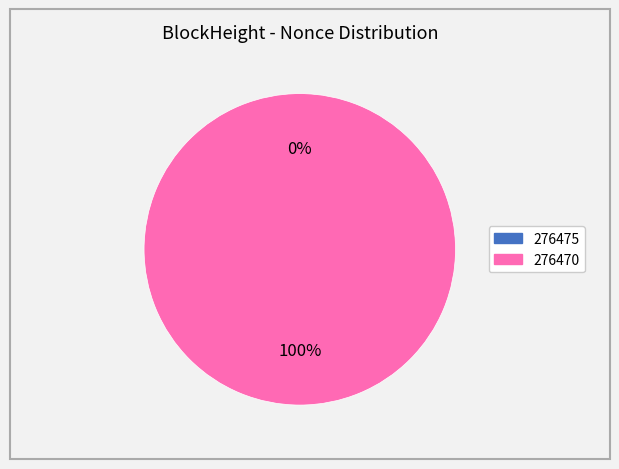

The 276470 slice represents 100% of the pie. True or false?

True